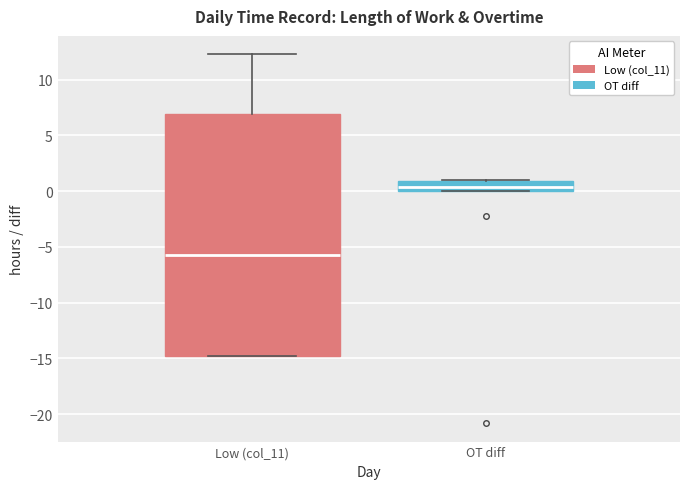

Where is the lower edge of the box for Low (col_11) on the y-axis? The values are not printed on the chart, so give them approximately, as read against the axis.

-14.5